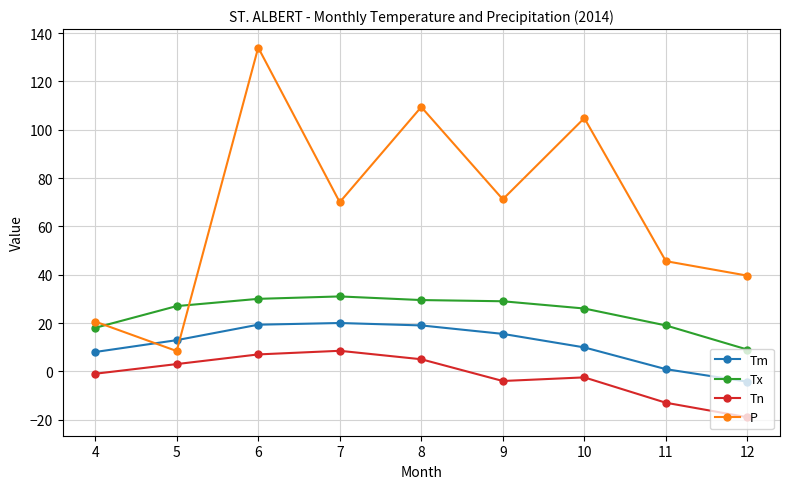

True or false: Tm and Tn intersect in this chart.

False